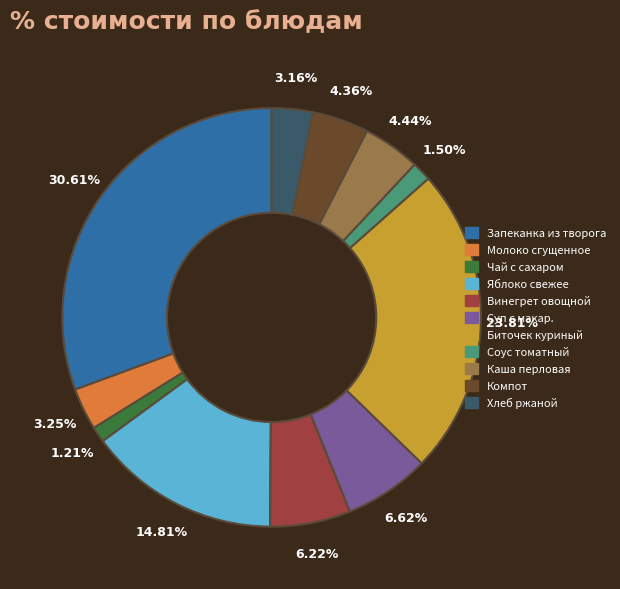

How many slices are in this pie chart?

11